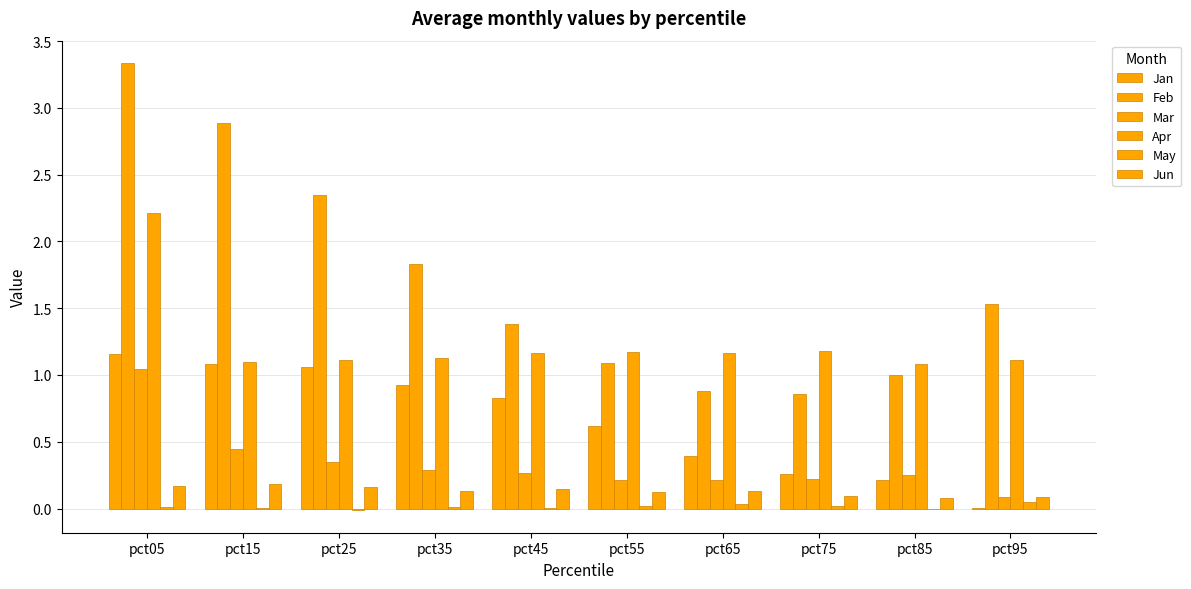

Rank the categories by May value from lowest to highest.

pct25, pct85, pct15, pct45, pct35, pct05, pct75, pct55, pct65, pct95